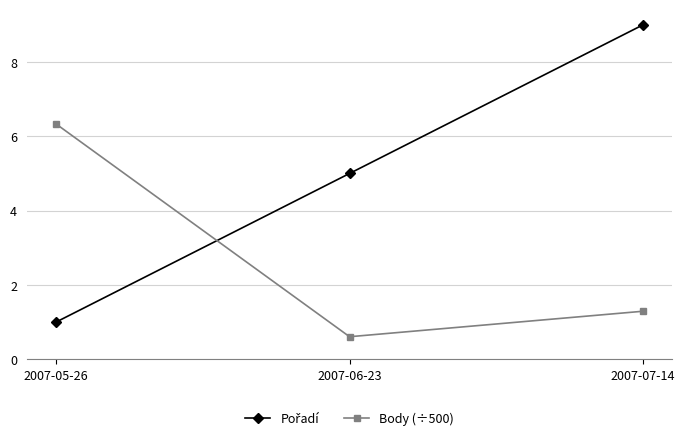

At which category is the sum across all series the highest?

2007-07-14